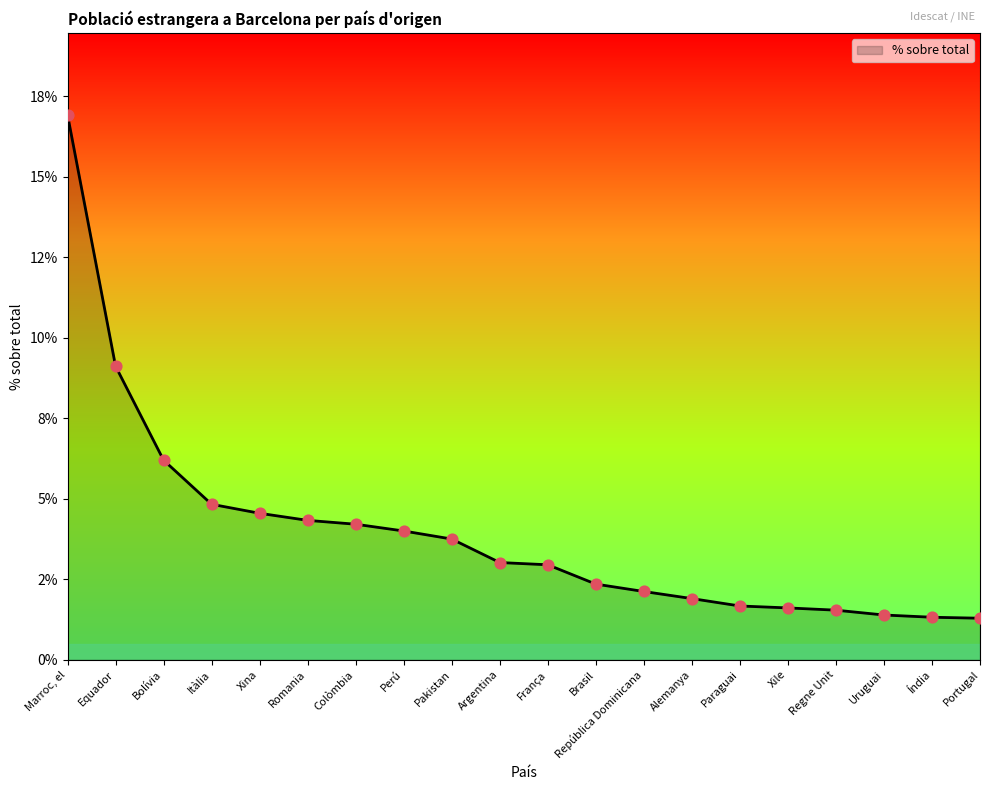

Is this an area chart (filled region under the line)?

Yes